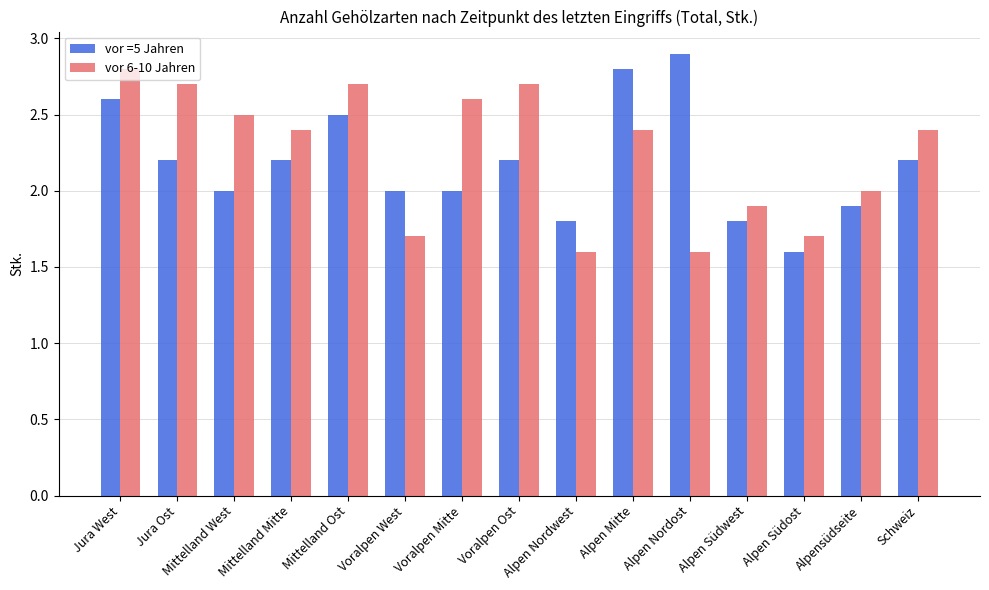

Between Alpen Südwest and Schweiz, which series saw the biggest shift?

vor 6-10 Jahren